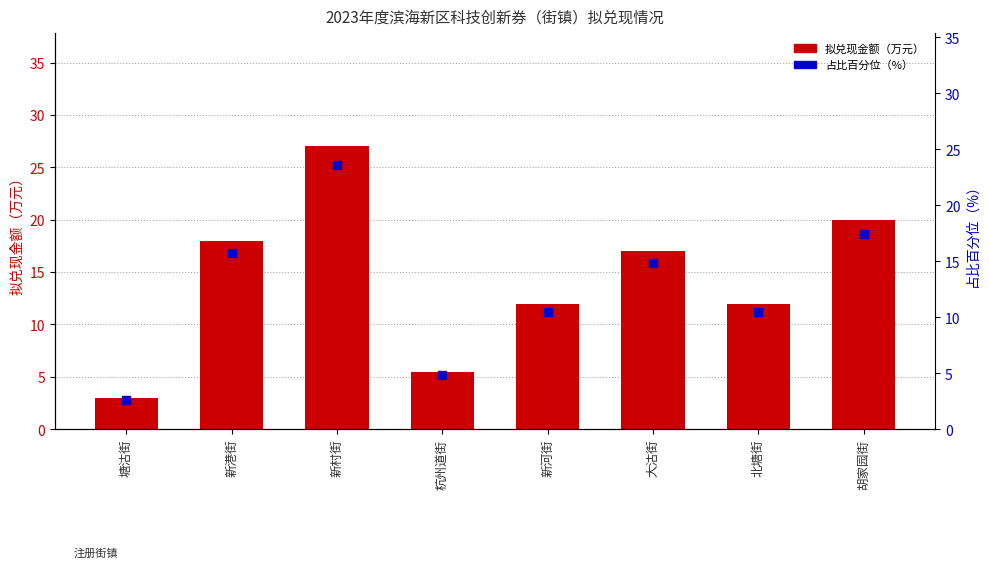

At which category is the sum across all series the highest?

新村街